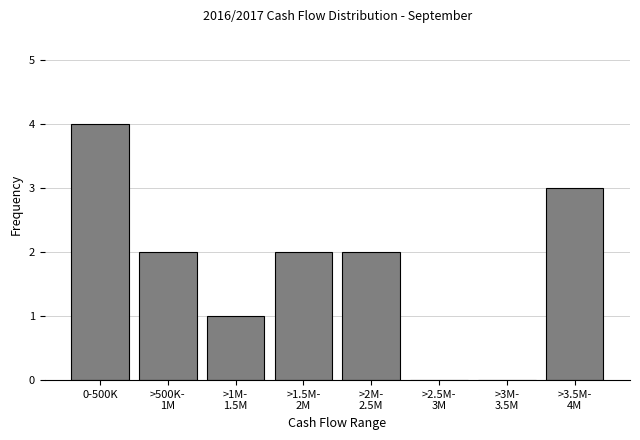

Which category has the highest value across all series?

0-500K